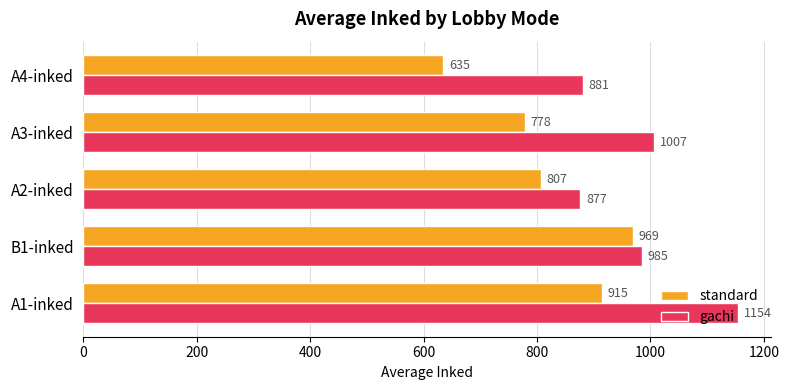

Which series changed the most between A1-inked and A3-inked?

gachi